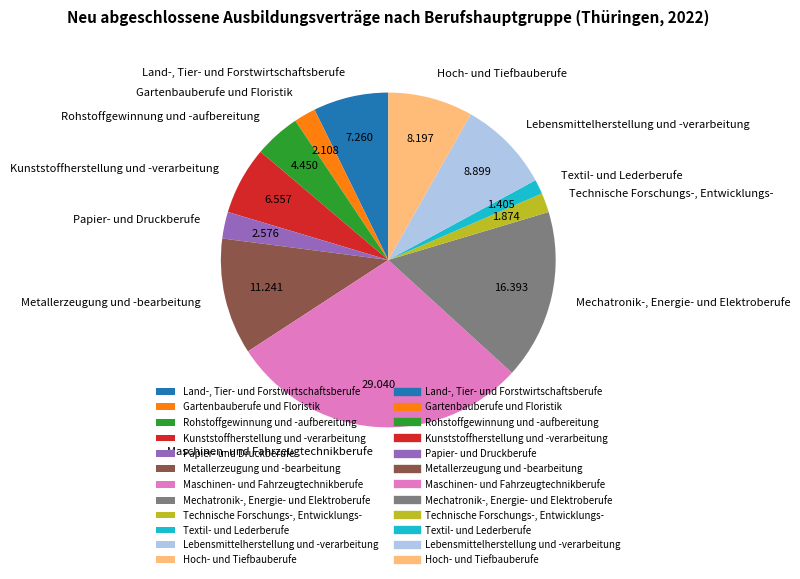

Which category has the biggest portion of the pie?

Maschinen- und Fahrzeugtechnikberufe